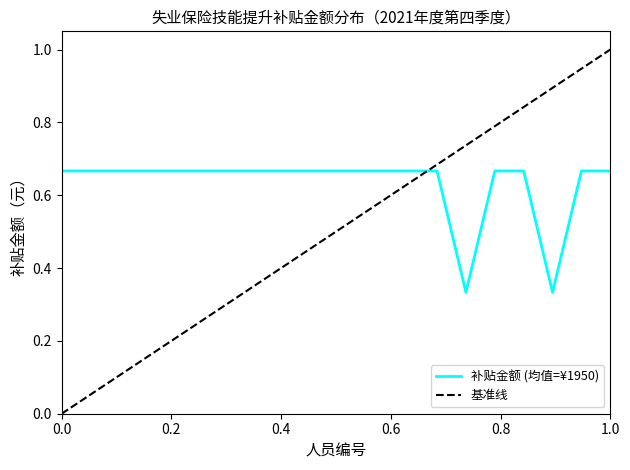

Reading left to right, extract all data points from this chart.

0.7	0.7	0.7	0.7	0.7	0.7	0.7	0.7	0.7	0.7	0.7	0.7	0.7	0.7	0.3	0.7	0.7	0.3	0.7	0.7